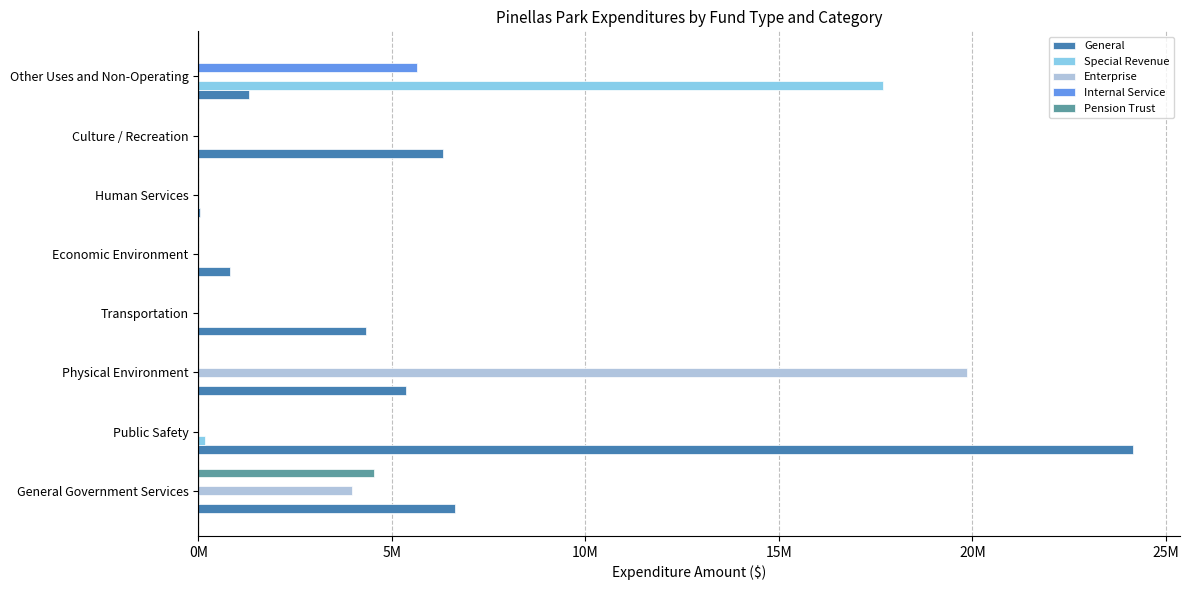

Which series has the largest total across all categories?

General